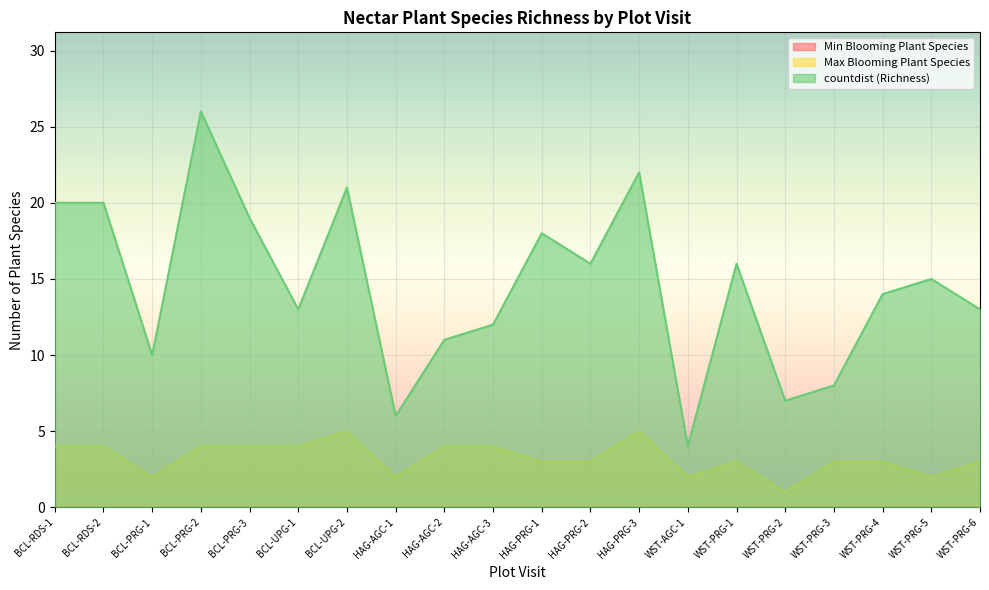

What is the difference between the maximum and minimum values in the Max Blooming Plant Species series?

4